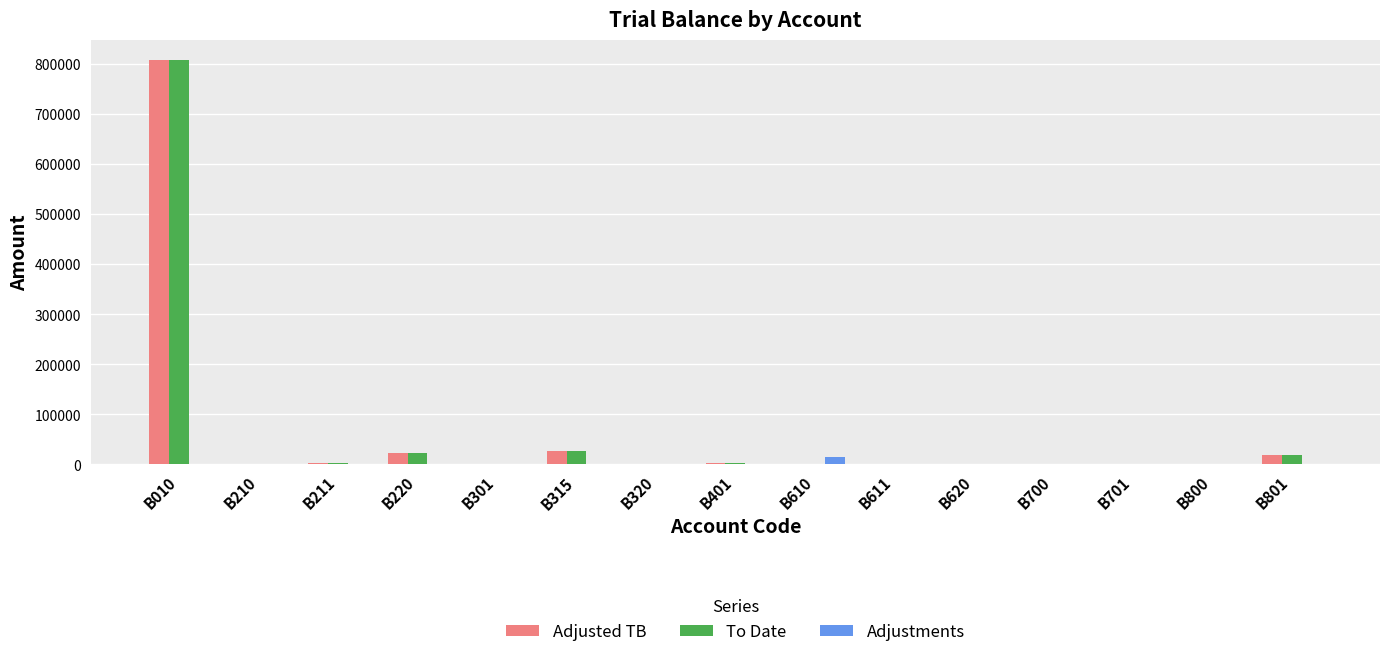

Which label corresponds to the largest value in the chart?

B010